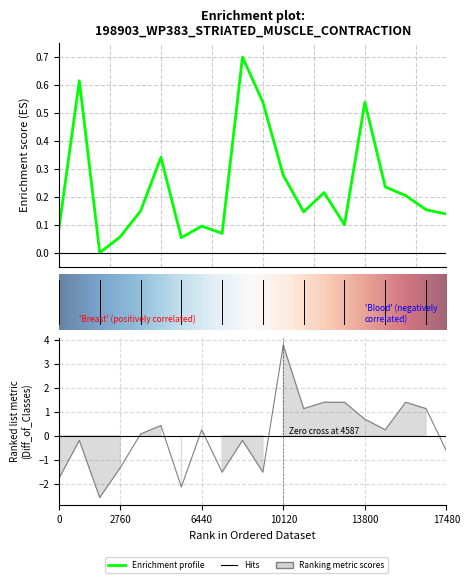

In P1, how many points are higher than both neighbors (excluding endpoints)?

6